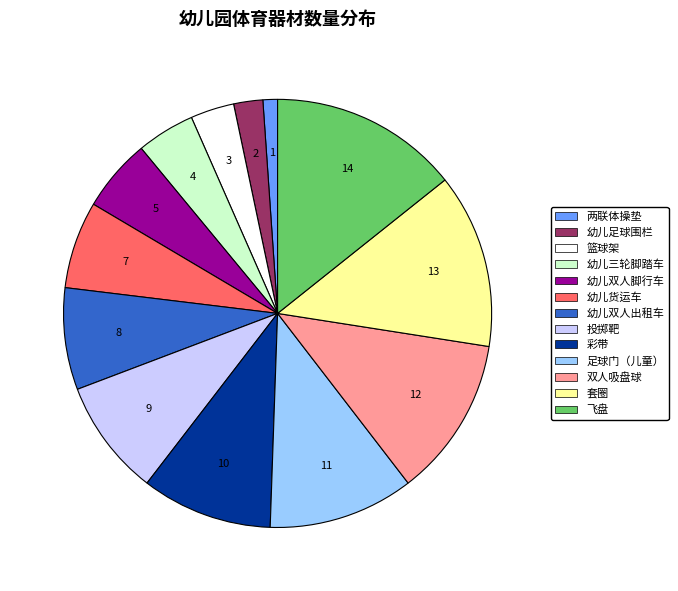

The 两联体操垫 slice represents 1% of the pie. True or false?

True